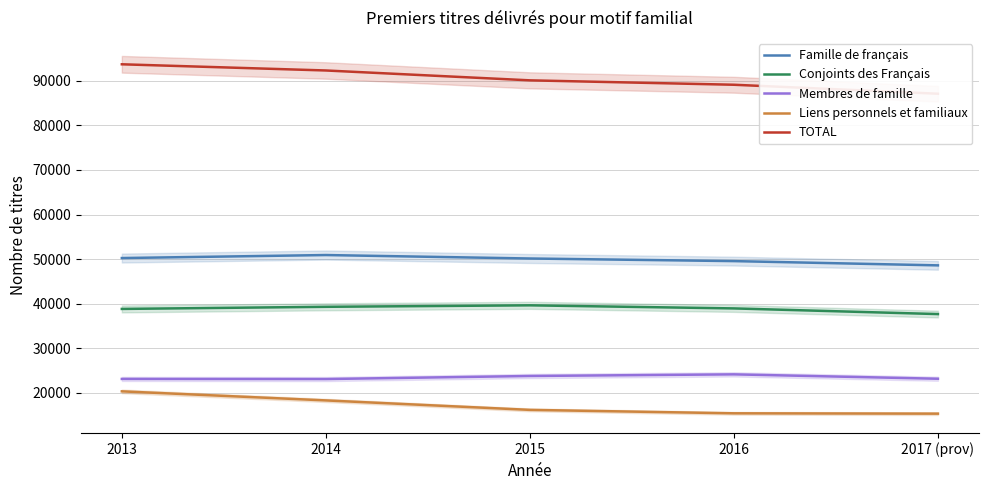

What is the total value across all series at 2014?

223960